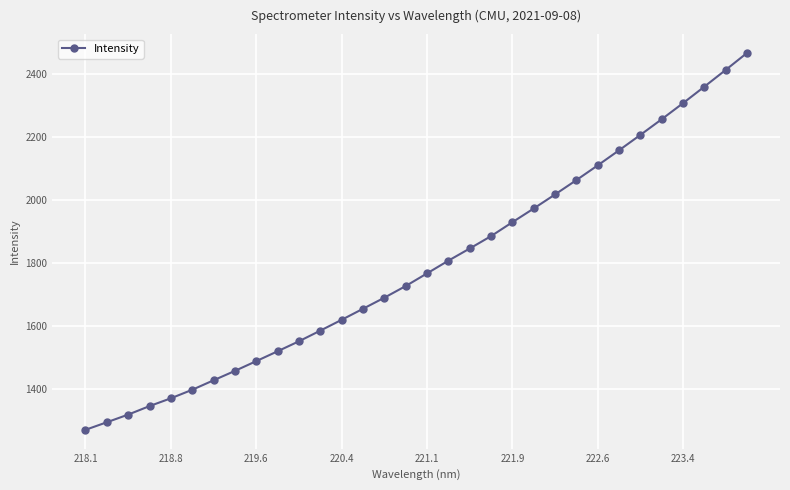

True or false: the data has more than 2 interior local peaks.

False